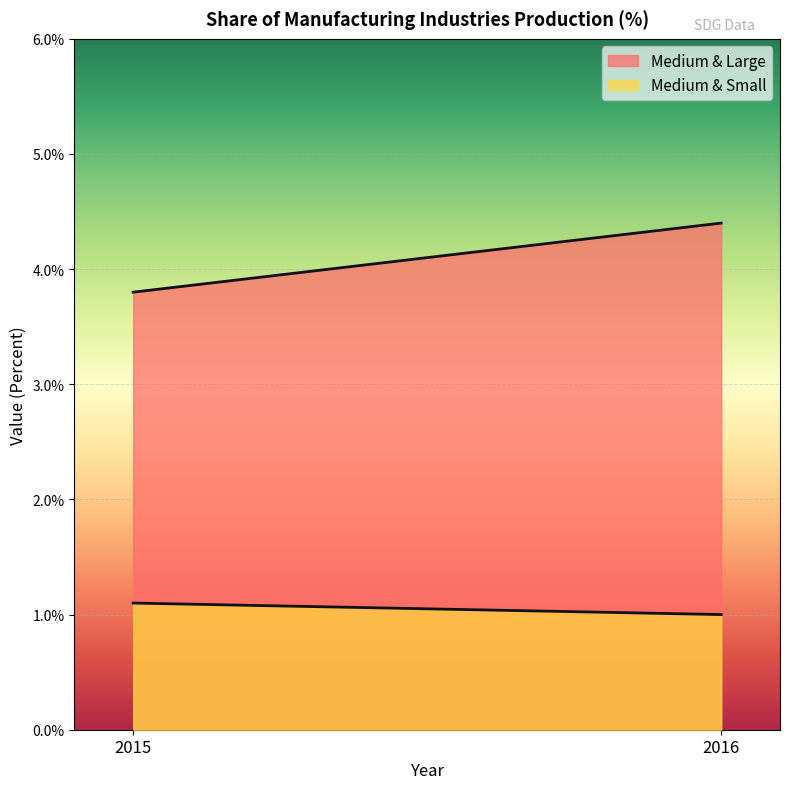

Is it true that Medium & Large equals 4.4 at 2016?

True